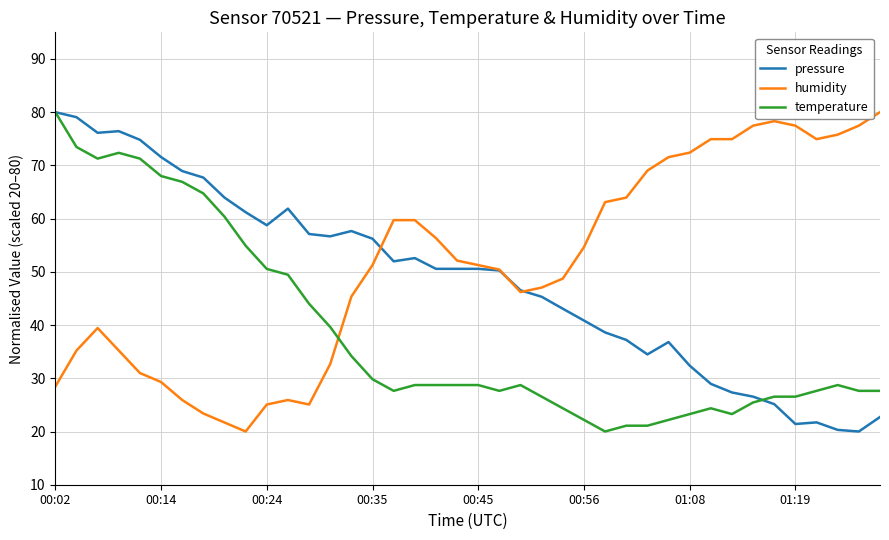

What is the minimum value shown in the chart?

20.0